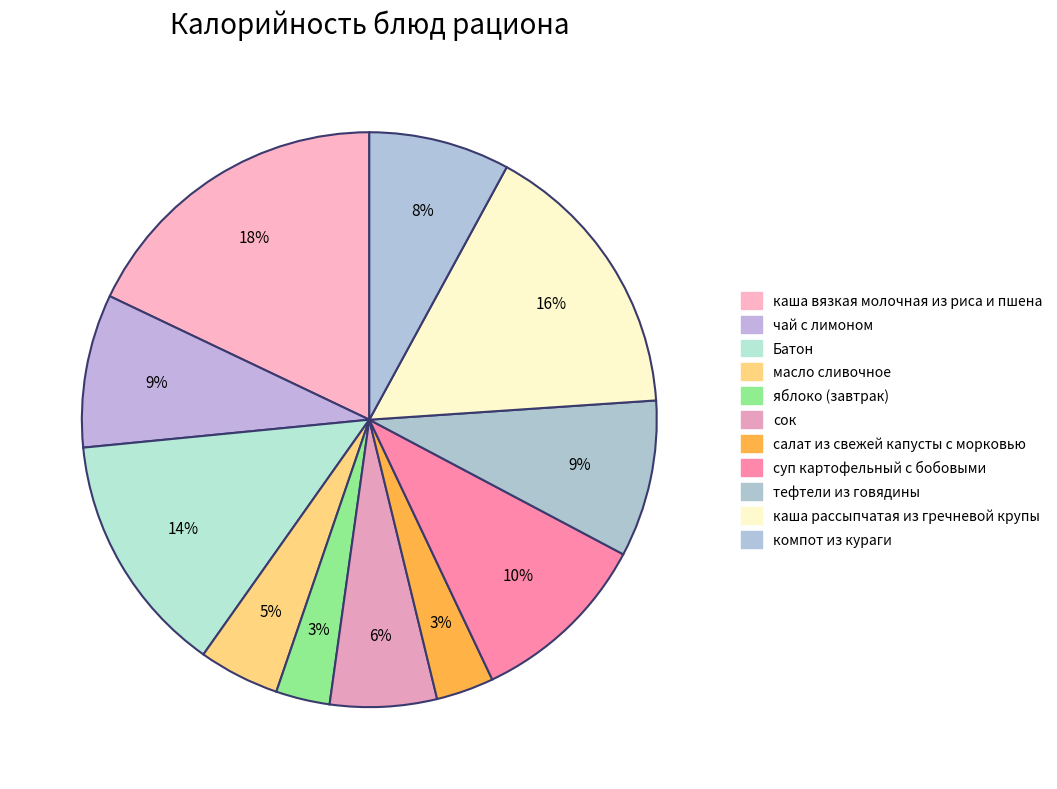

Which category has the smallest portion of the pie?

яблоко (завтрак)